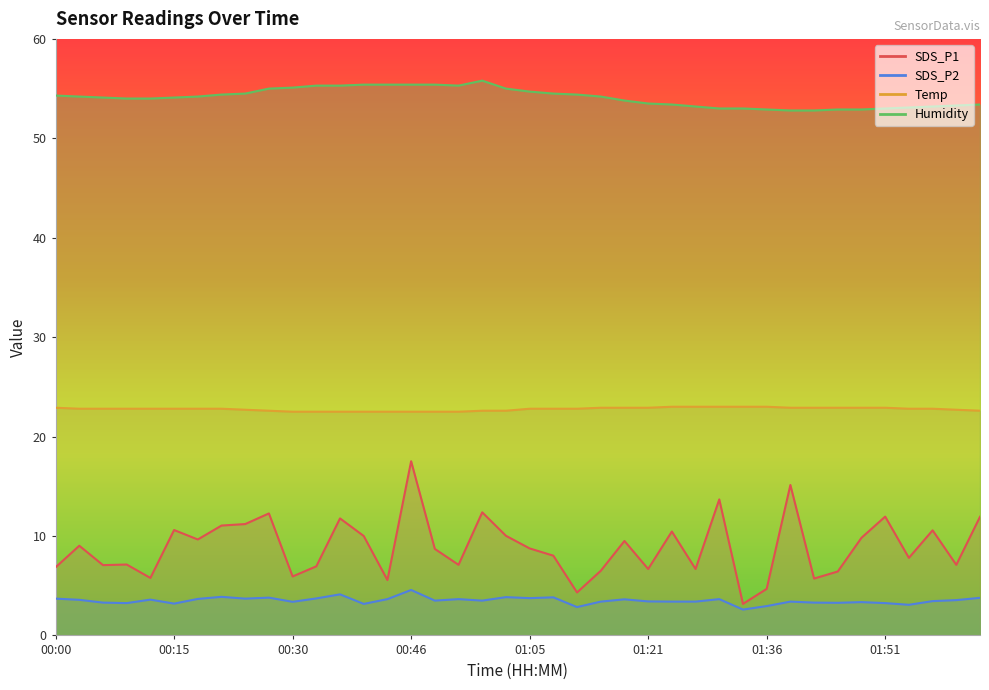

What is the difference between the highest and lowest values at 00:03?

50.6